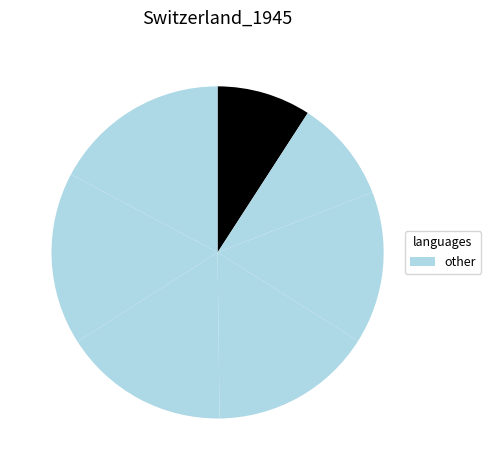

To the nearest percent, what is the average slice percentage?

14%